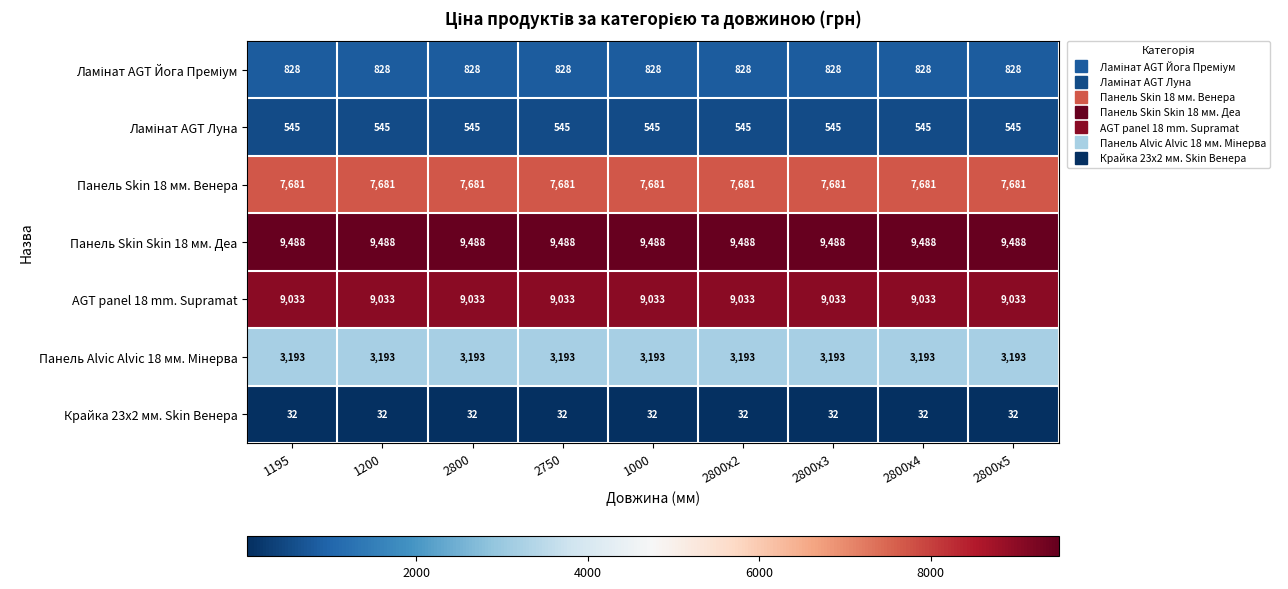

Count the number of categories in the chart.

9